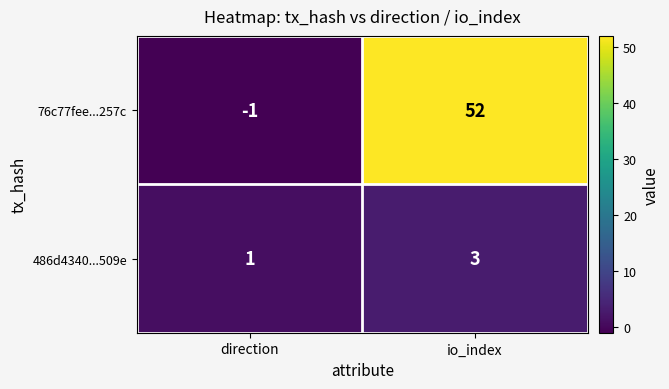

Reading left to right, what are all the values shown in this chart?

76c77fee...257c: direction=-1	io_index=52
486d4340...509e: direction=1	io_index=3